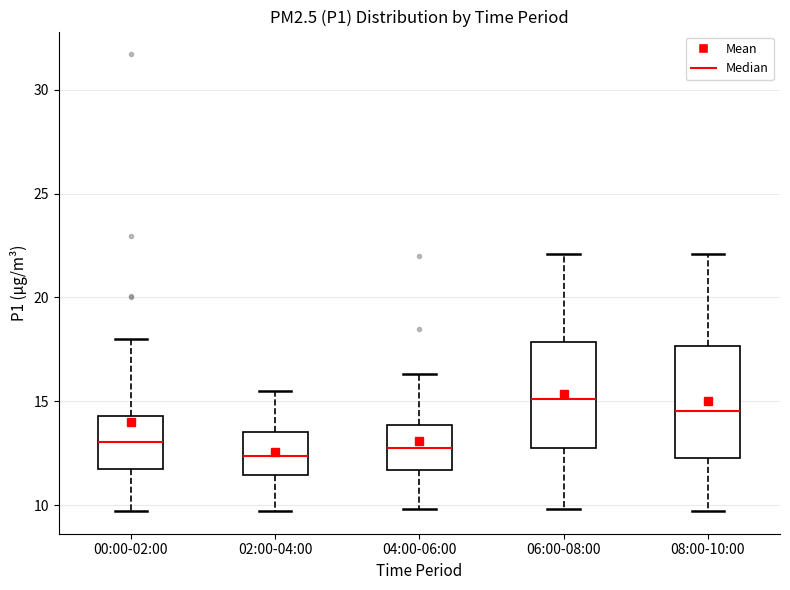

Which box has the highest median line?

06:00-08:00